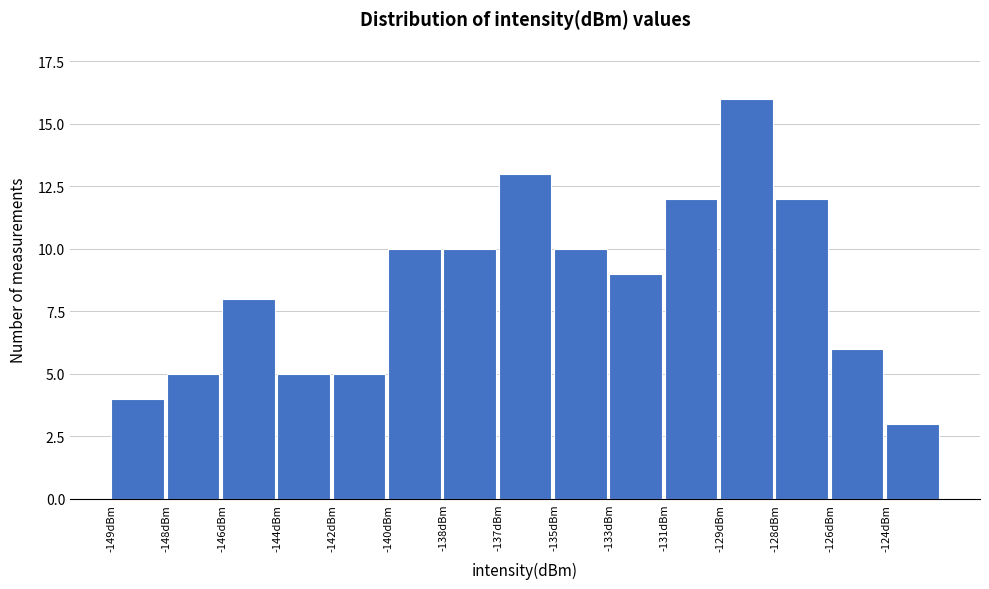

Reading right to left, extract all data points from this chart.

3	6	12	16	12	9	10	13	10	10	5	5	8	5	4